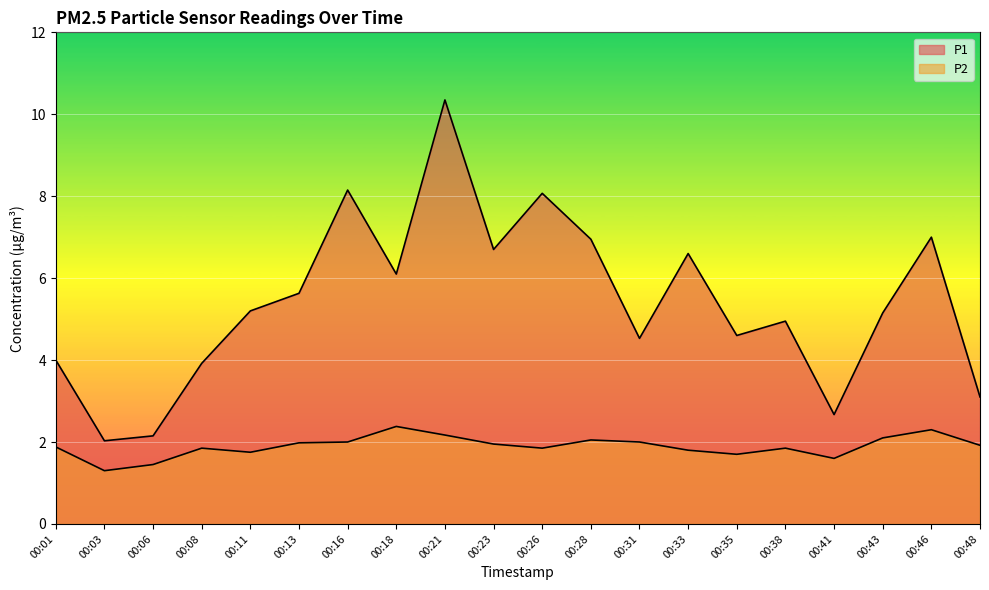

At which label does P1 first exceed 5?

00:11